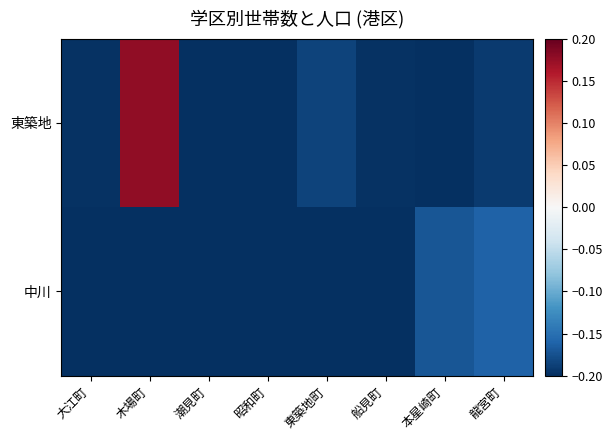

Which series has the largest total across all categories?

東築地